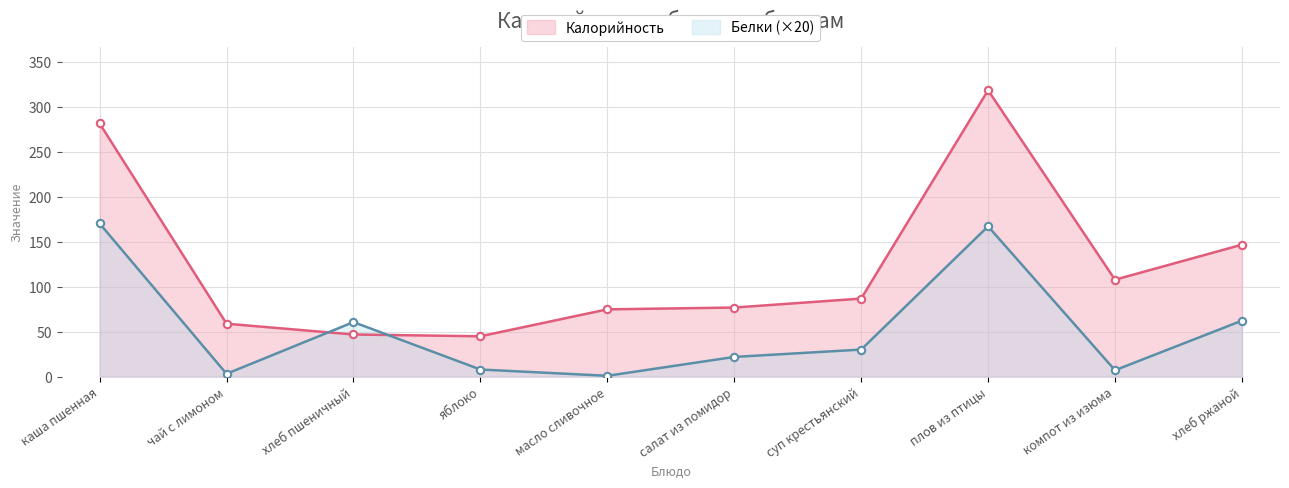

What are all the series names shown in the legend?

Калорийность, Белки (×20)